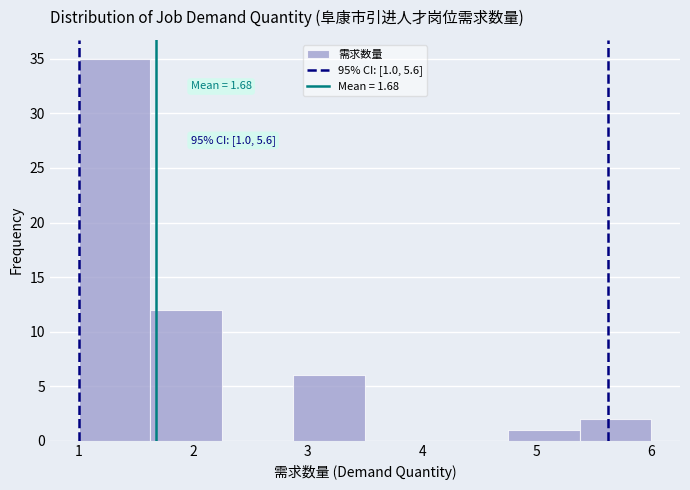

Over which range of the x-axis is the bar tallest?

1.0 to 1.6